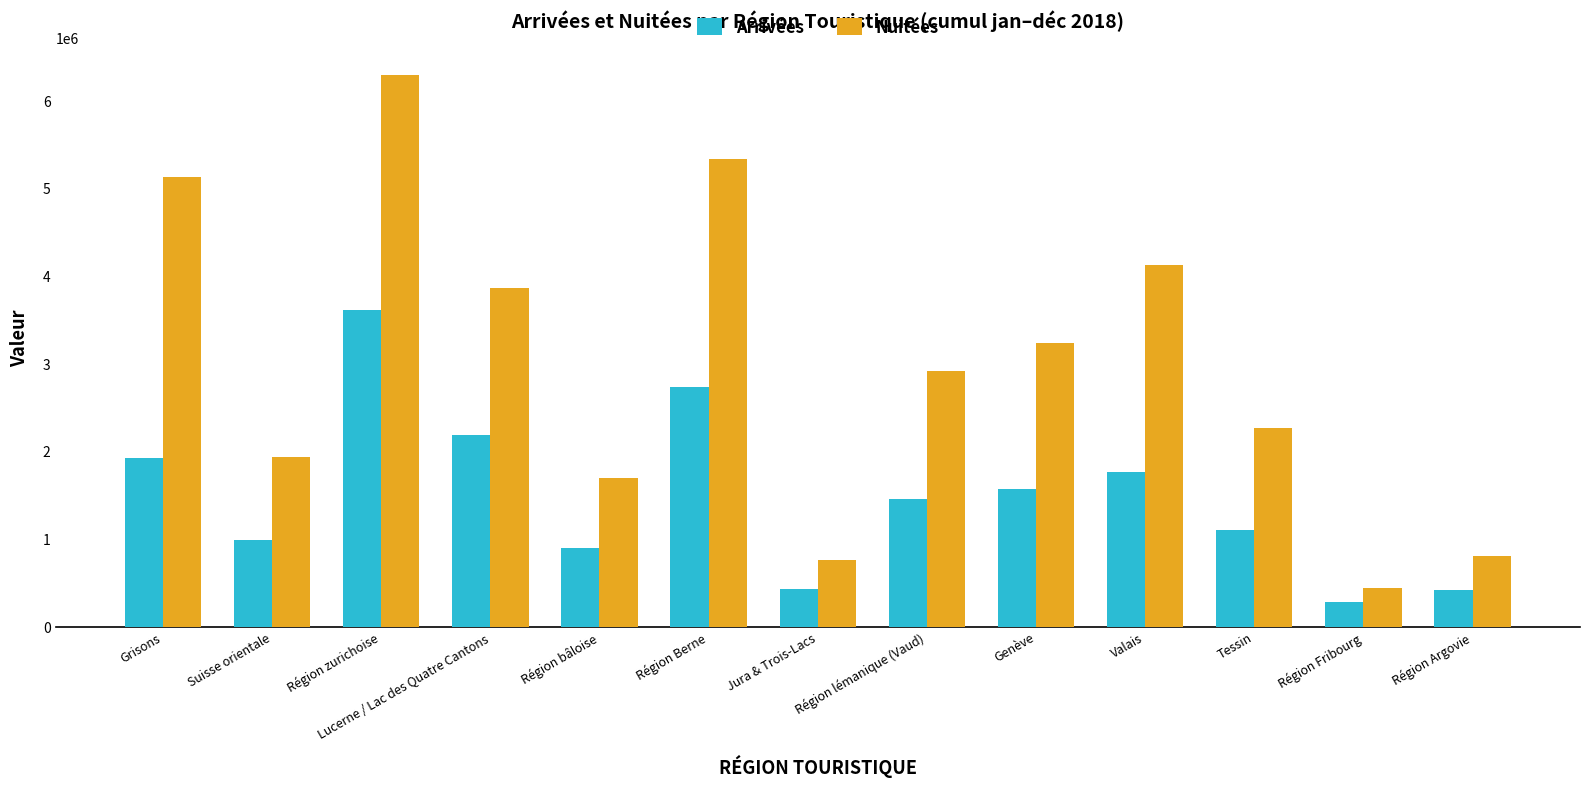

Is the value of Nuitées at Valais greater than the value of Arrivées at Région Fribourg?

Yes